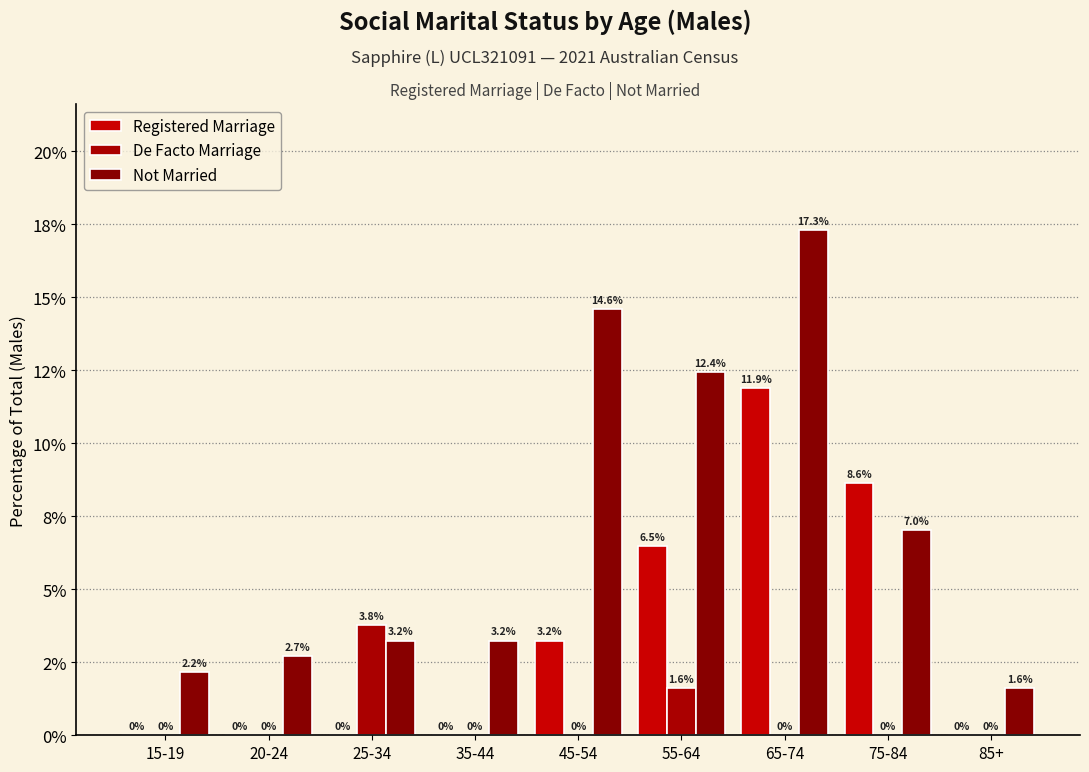

The value of Not Married at 85+ is 1.6. True or false?

True